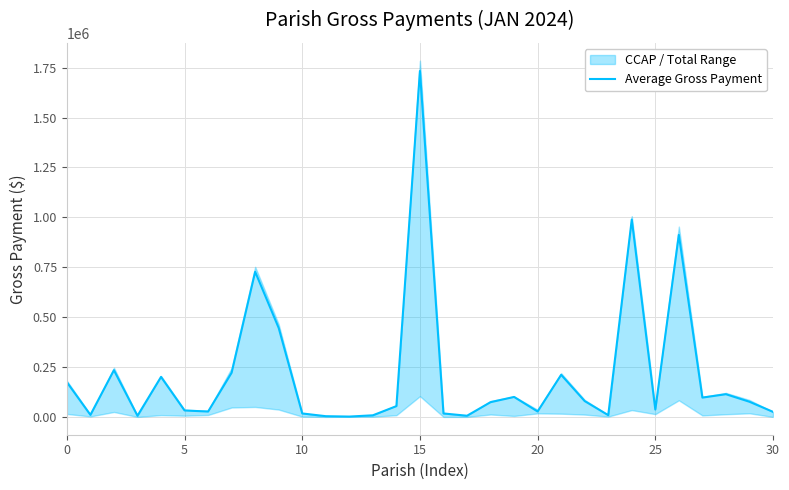

Is it true that the value at 9 is 445531.3?

True